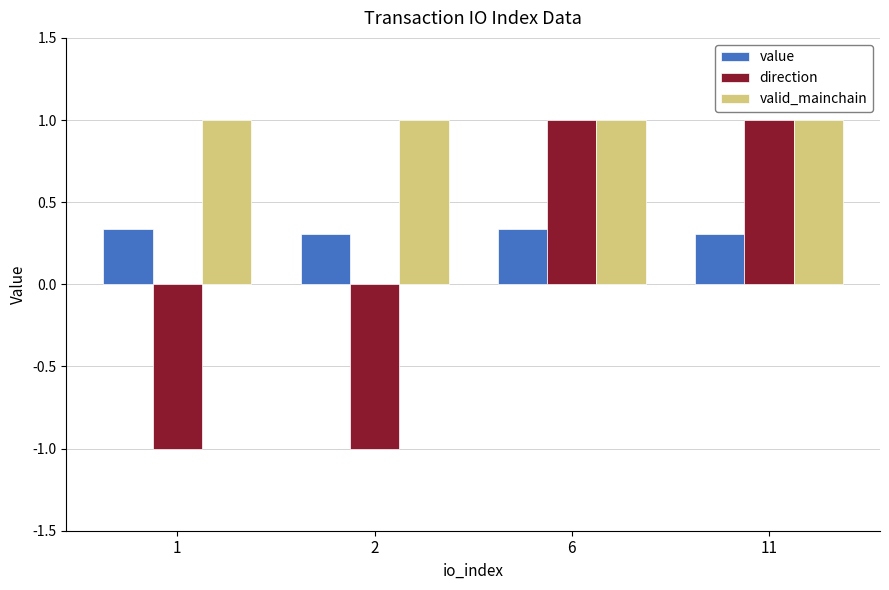

The value of value at 11 is 0.3. True or false?

True